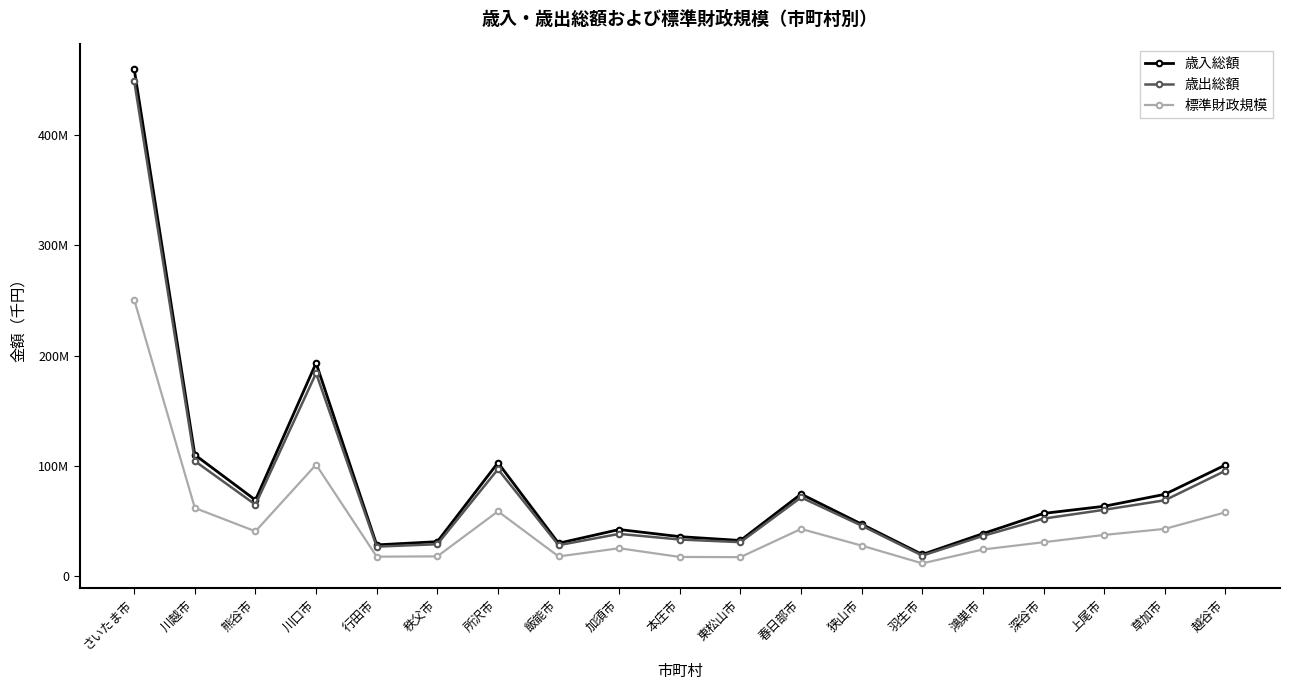

How many data points in 標準財政規模 are above 30284555?

9